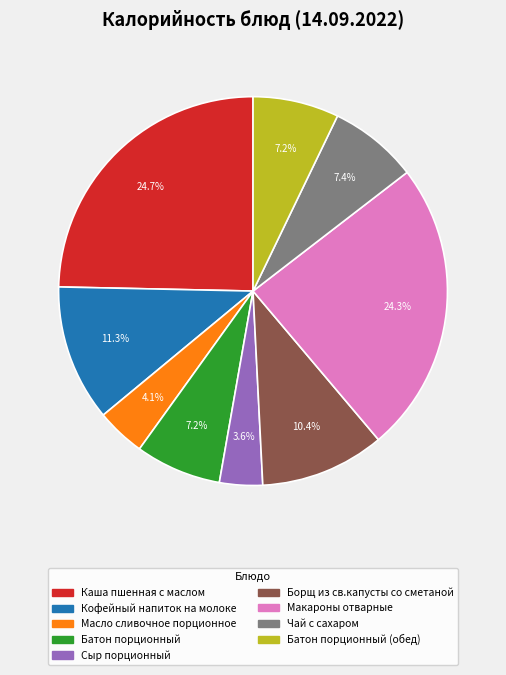

Is there a majority slice in this chart?

No